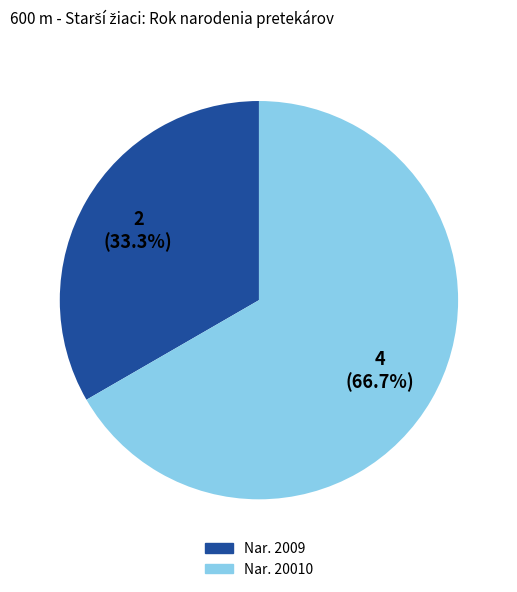

Does any single category account for the majority?

Yes